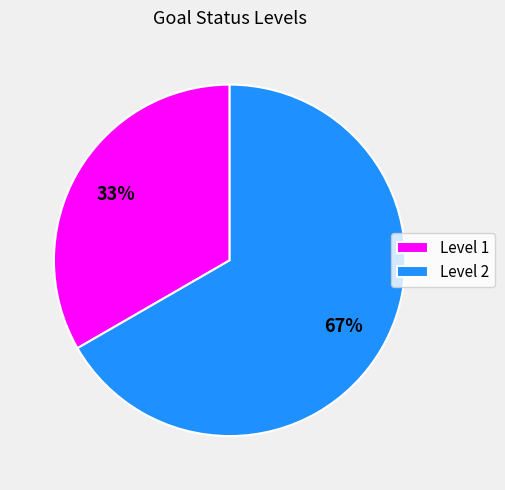

True or false: Level 2 accounts for 67% of the total.

True